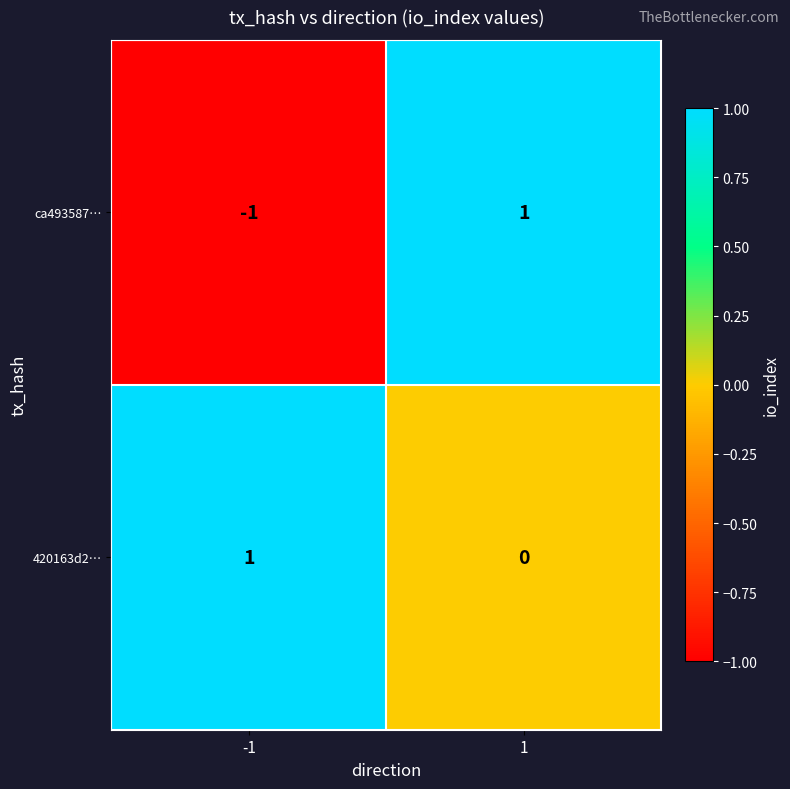

Reading left to right, list all the values displayed in this chart.

ca493587…: -1=-1	1=1
420163d2…: -1=1	1=0